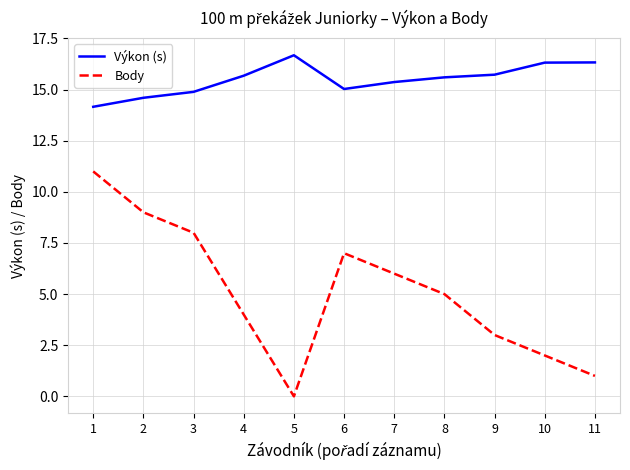

Which category has the highest value in the Body series?

1